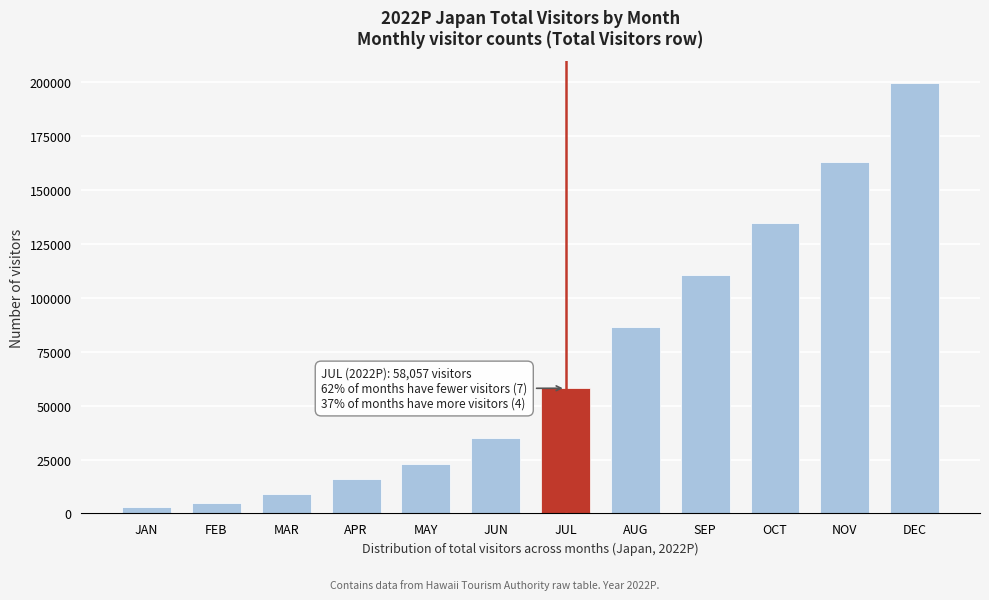

Reading right to left, what are all the values shown in this chart?

199759.8	162771.6	134873.4	110534.1	86441.6	58057.3	34924.7	22984.3	15816.9	9068.4	5030.6	2849.8